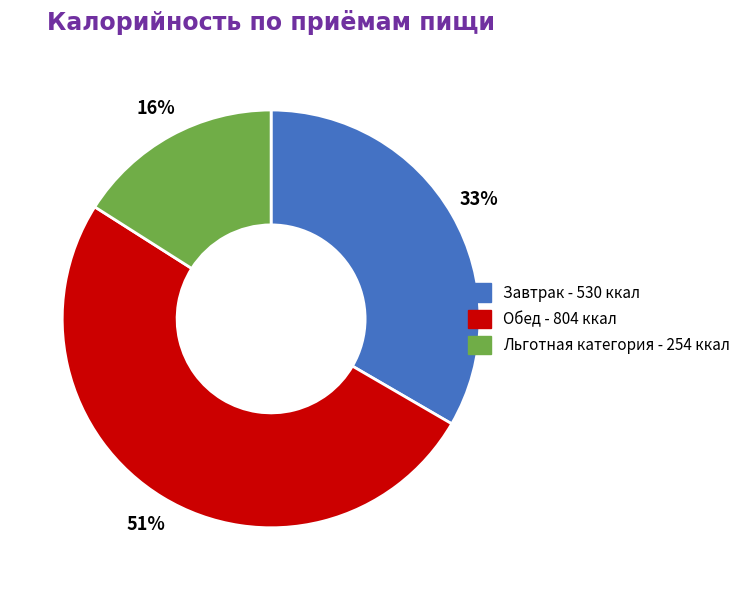

Do Льготная категория and Обед together represent more than half of the pie?

Yes